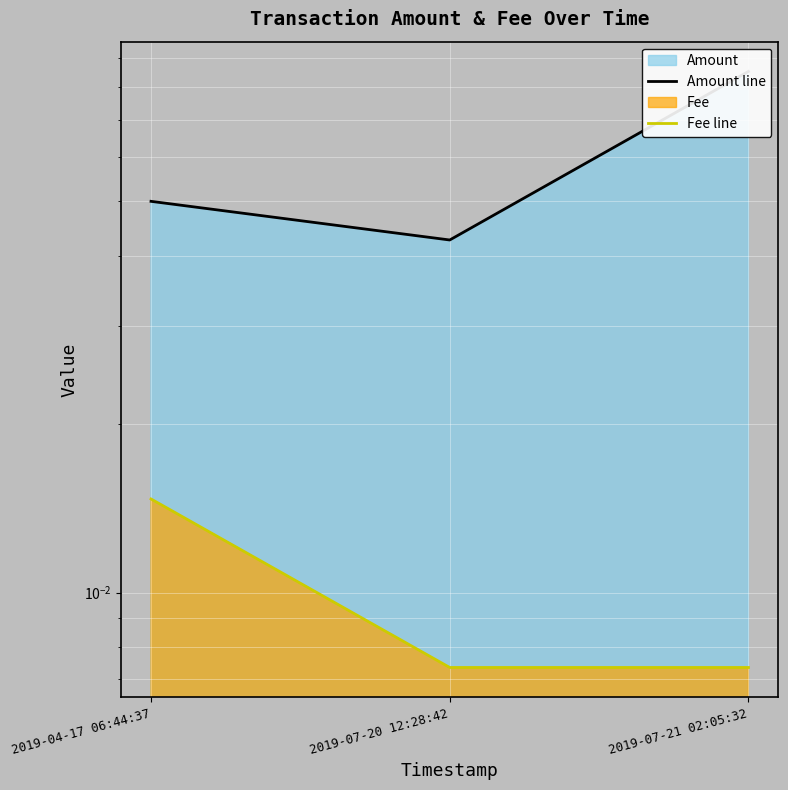

Which category has the lowest value in the Fee line series?

2019-07-20 12:28:42